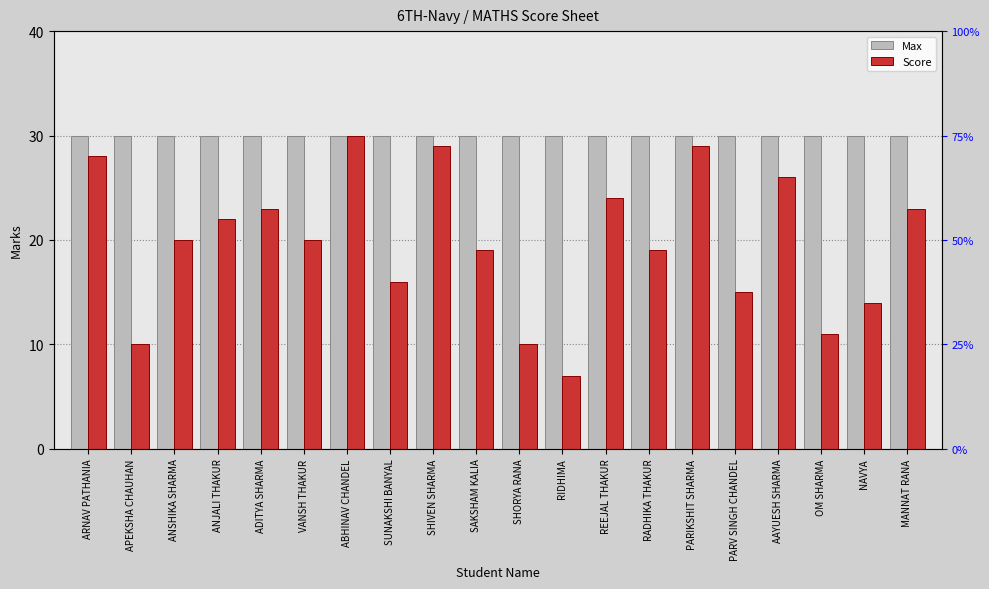

Between SHIVEN SHARMA and SAKSHAM KALIA, which series saw the biggest shift?

Score